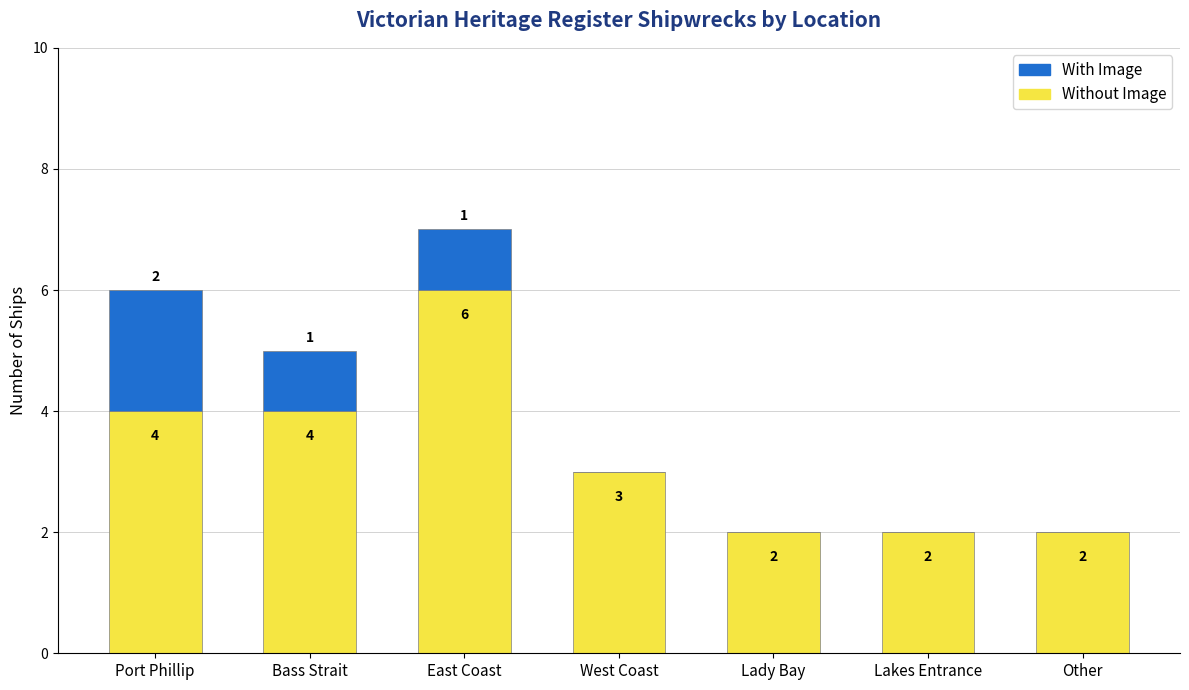

Reading right to left, list the values for the Without Image series.

Other=2	Lakes Entrance=2	Lady Bay=2	West Coast=3	East Coast=6	Bass Strait=4	Port Phillip=4